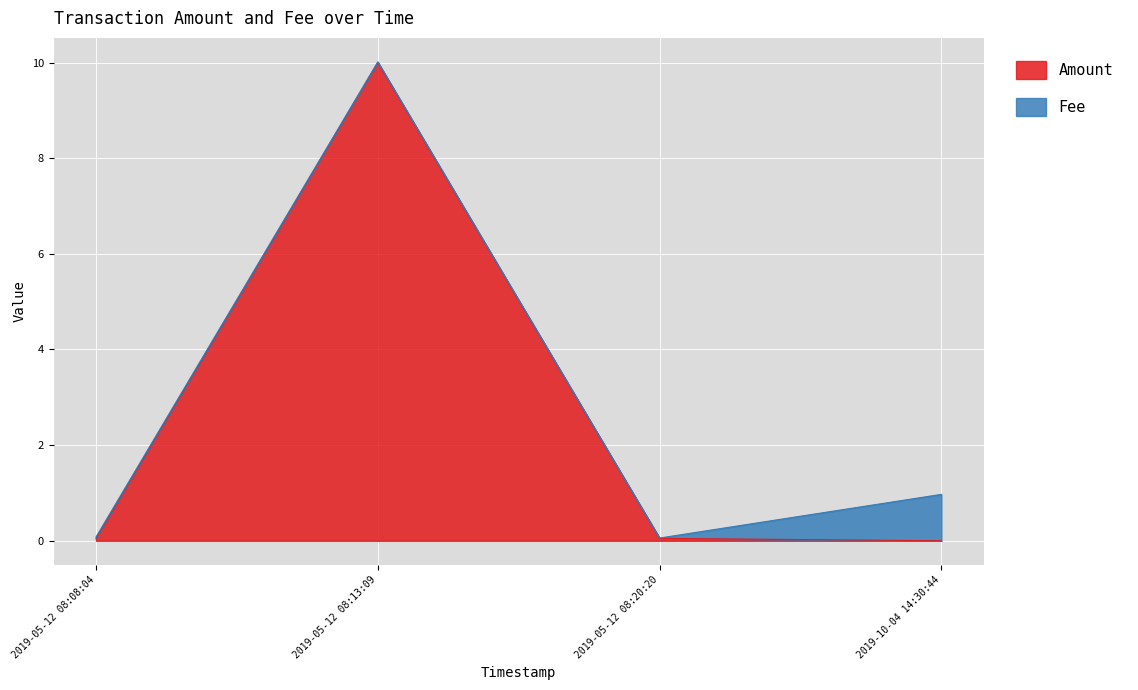

How many intersections are there between Fee and Amount?

1